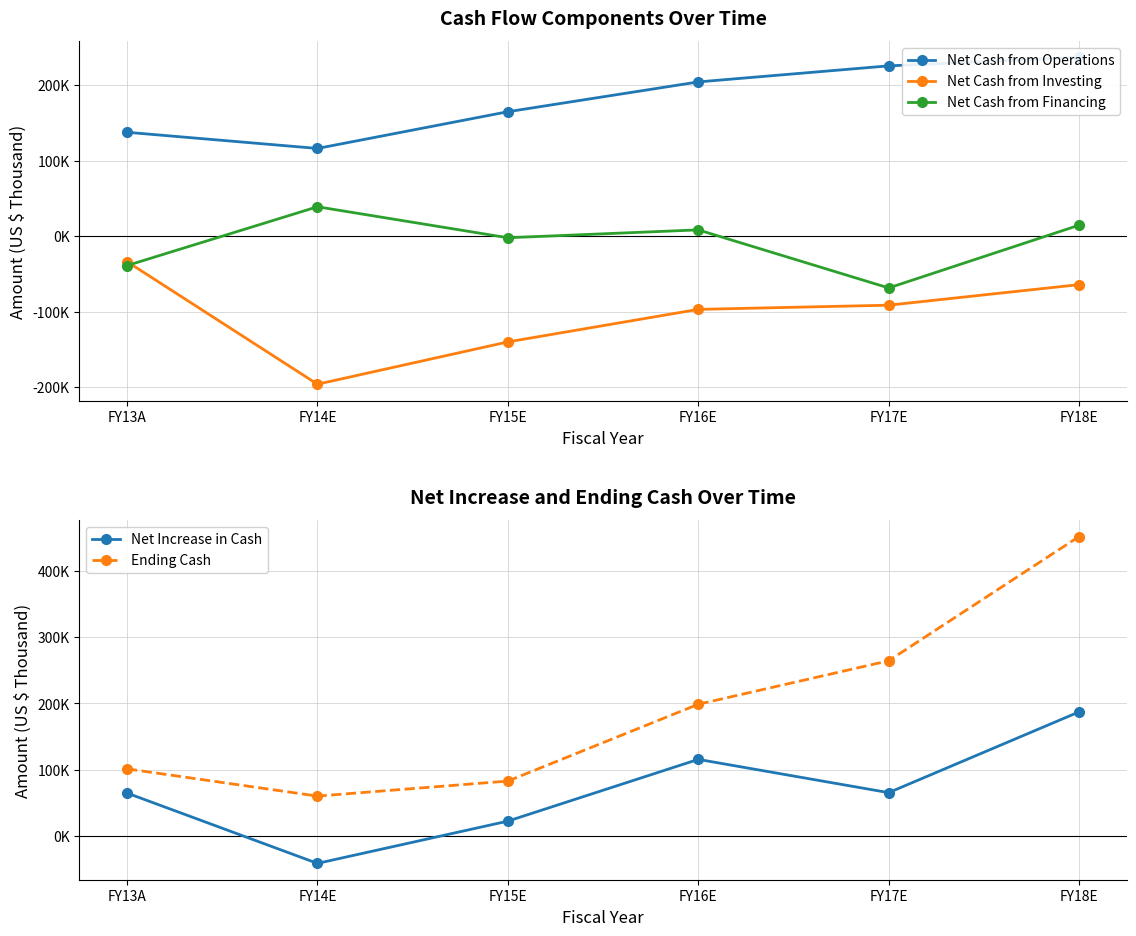

How many distinct data groups are displayed?

5